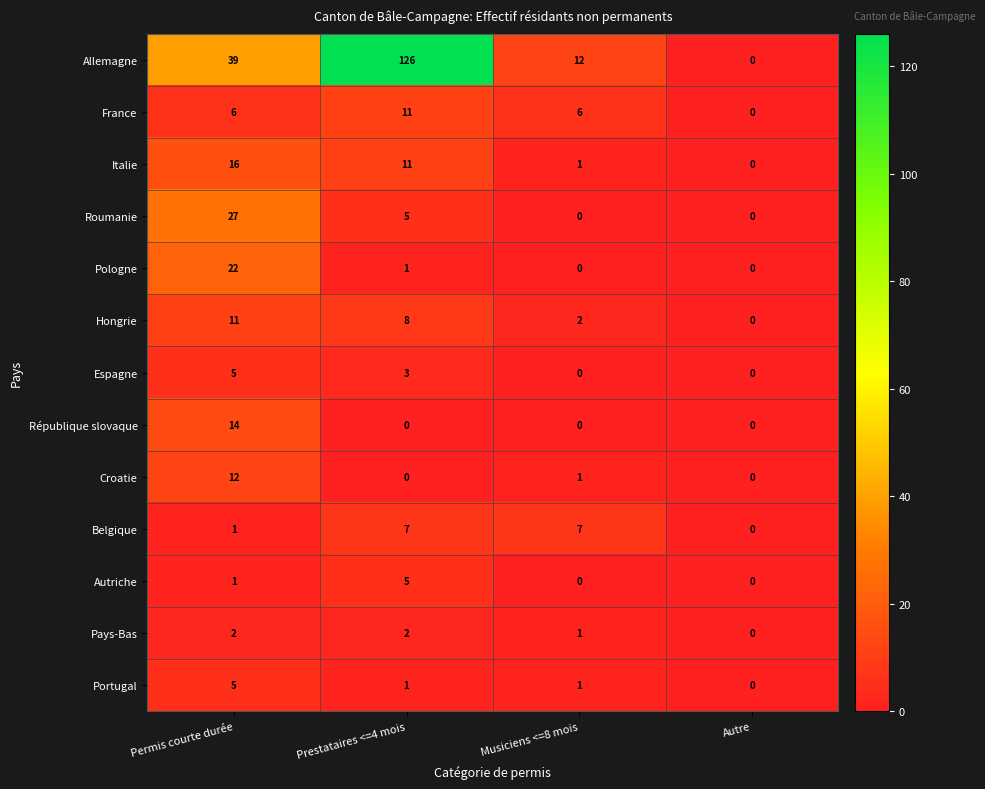

Which series has the largest range (max minus min)?

Allemagne